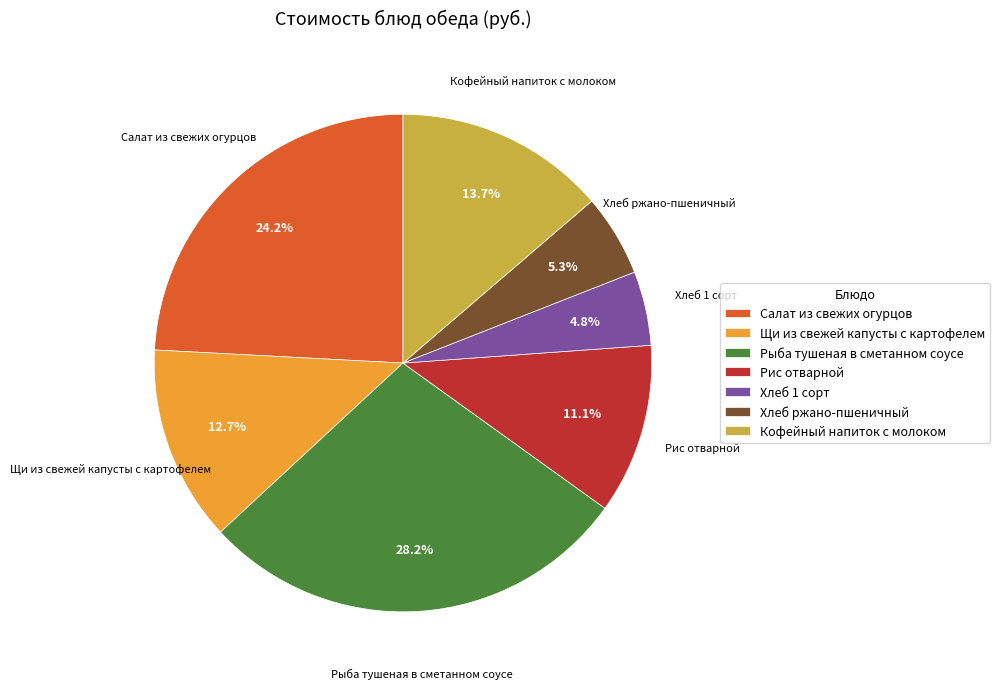

How many slices are in this pie chart?

7